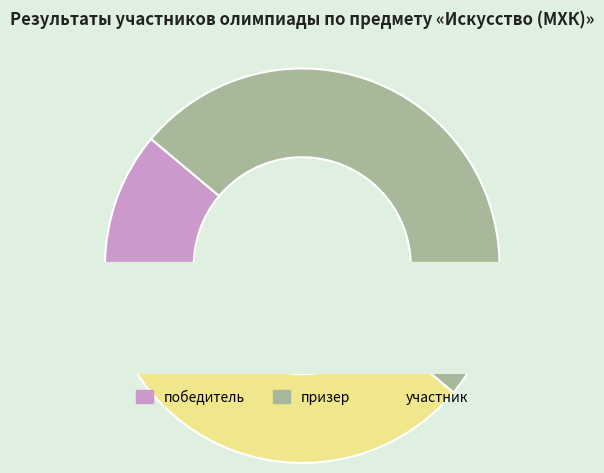

What is the total percentage of призер and победитель?

61.1%